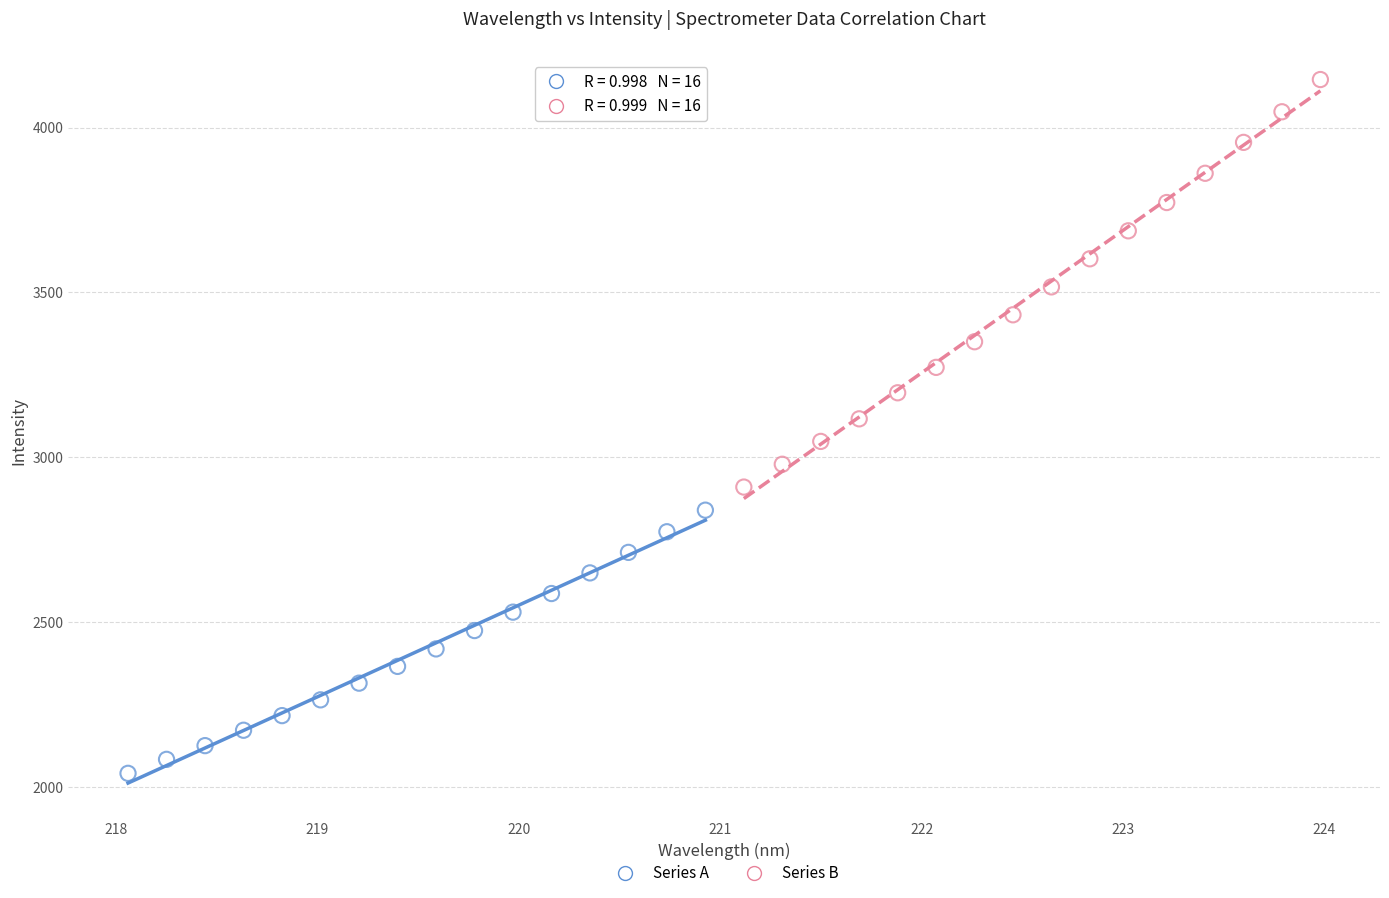

Which series reaches the maximum Y coordinate?

Series B